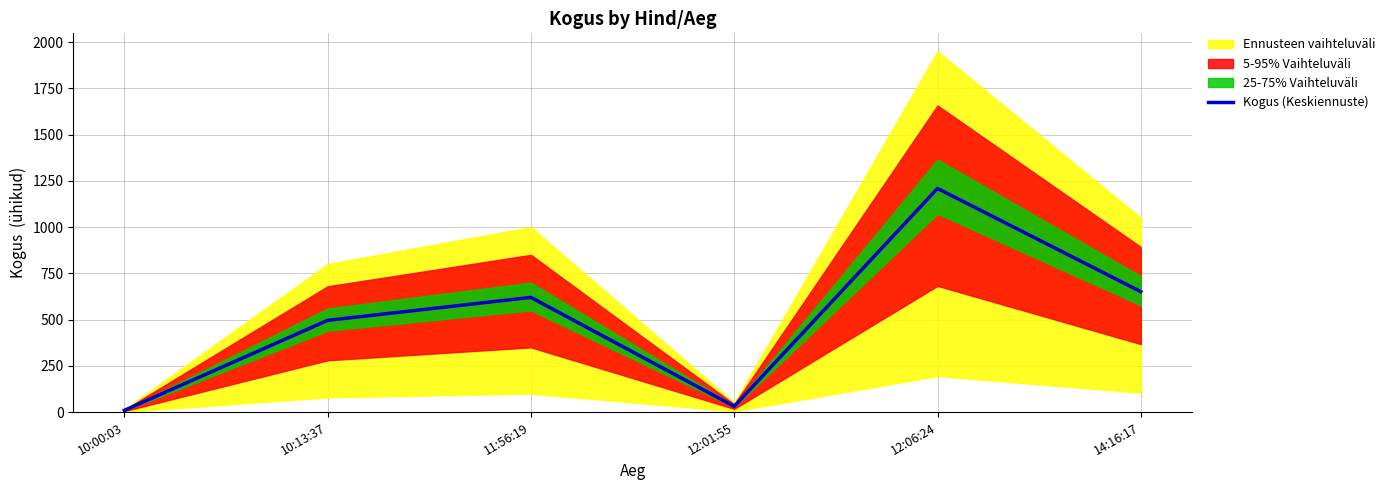

How many lines are shown in the chart?

1